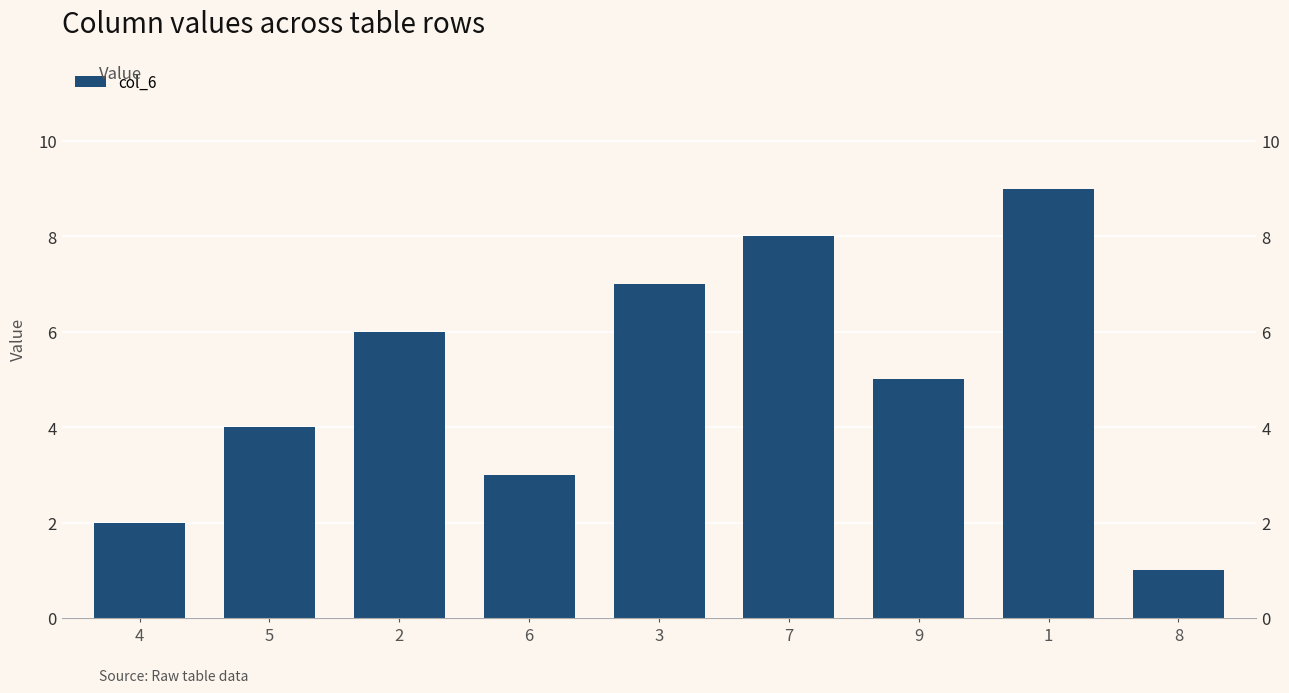

What is the label of the 8th bar from the left?

1